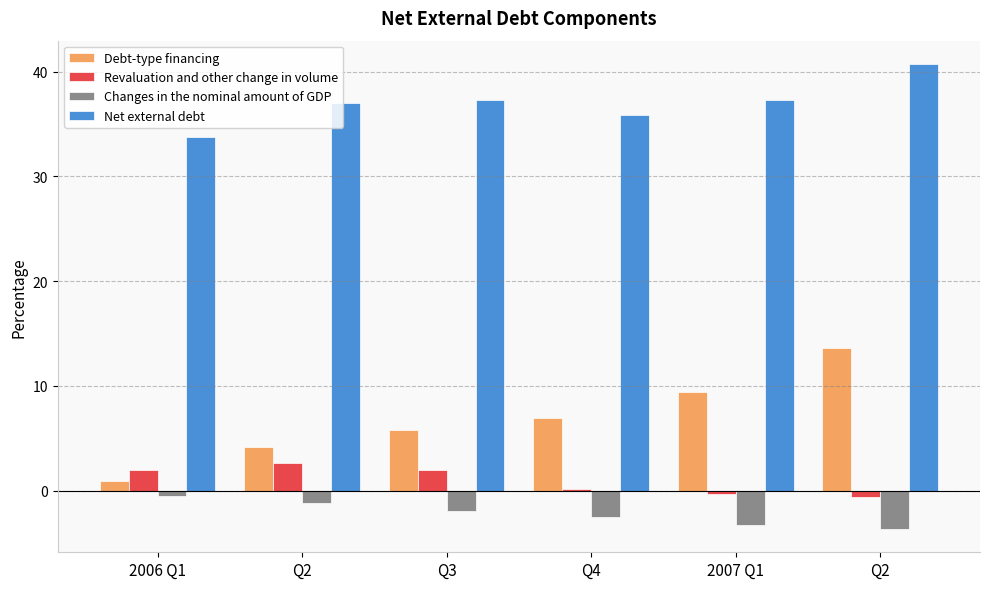

What are all the series names shown in the legend?

Debt-type financing, Revaluation and other change in volume, Changes in the nominal amount of GDP, Net external debt